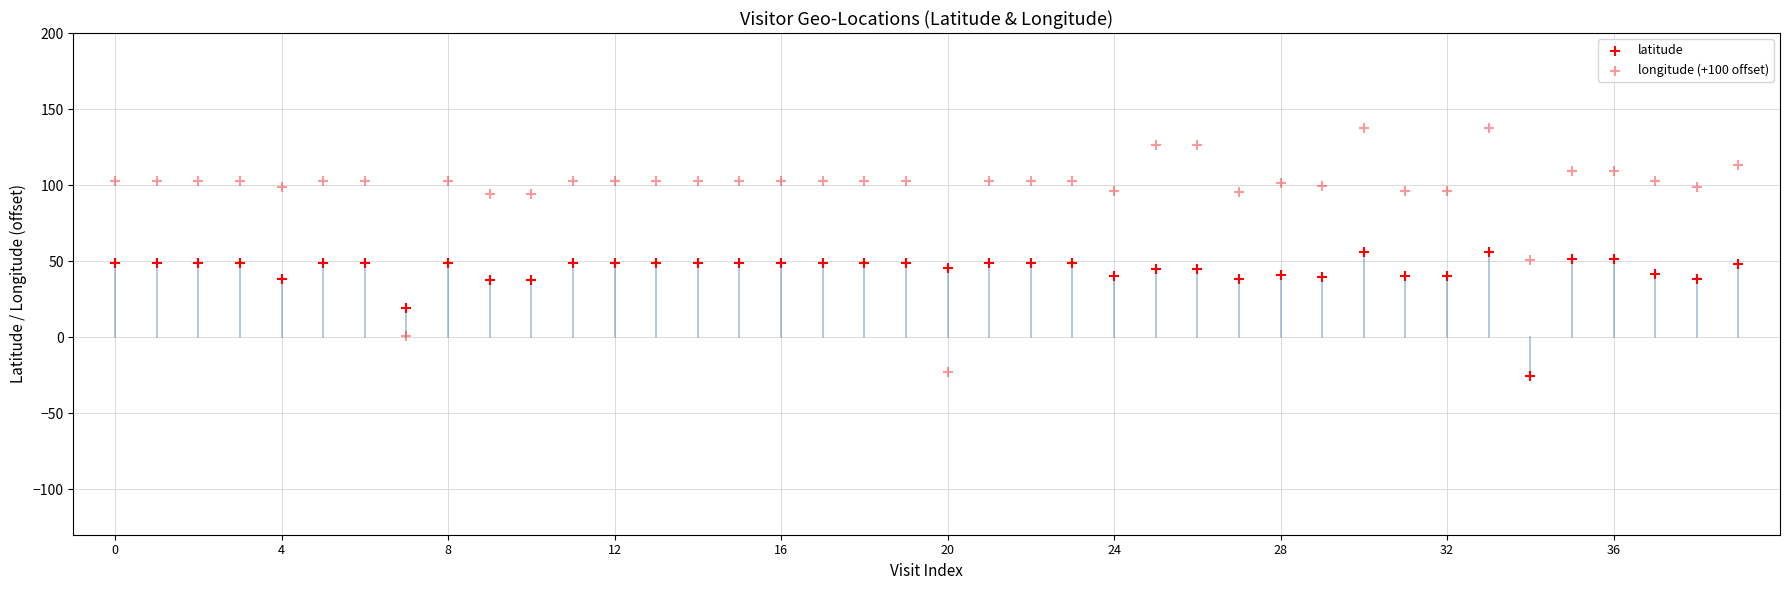

How many points are shown in the scatter plot?

80